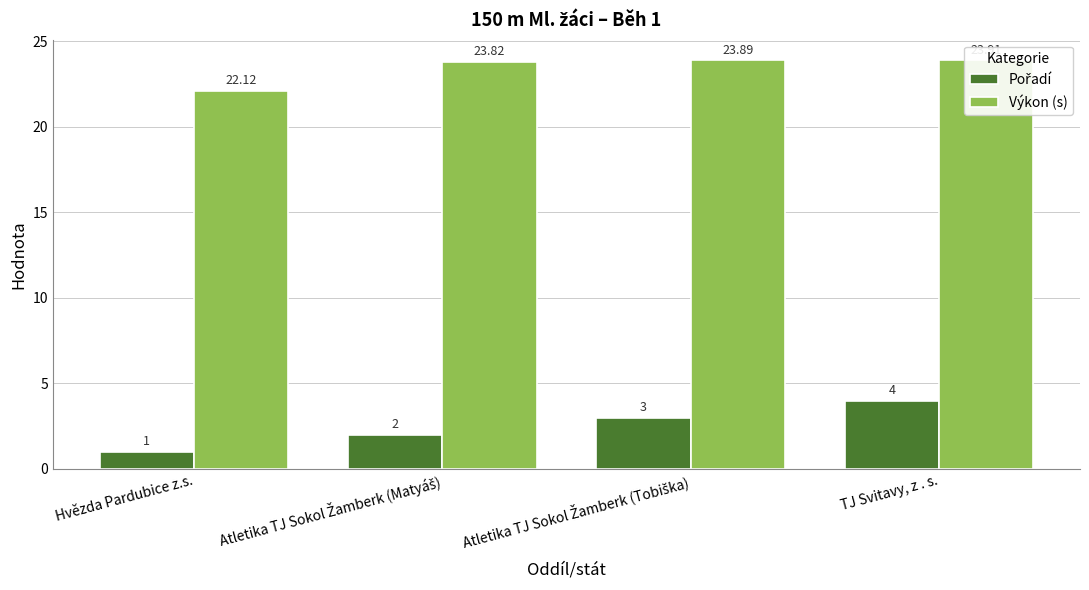

What is the sum of the Výkon (s) values at Hvězda Pardubice z.s. and TJ Svitavy, z . s.?

46.0